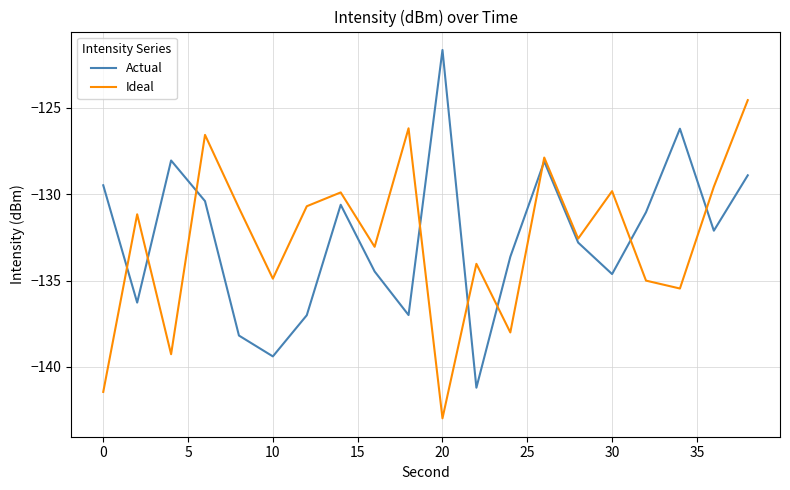

Rank the series by their maximum value, from lowest to highest.

Ideal, Actual